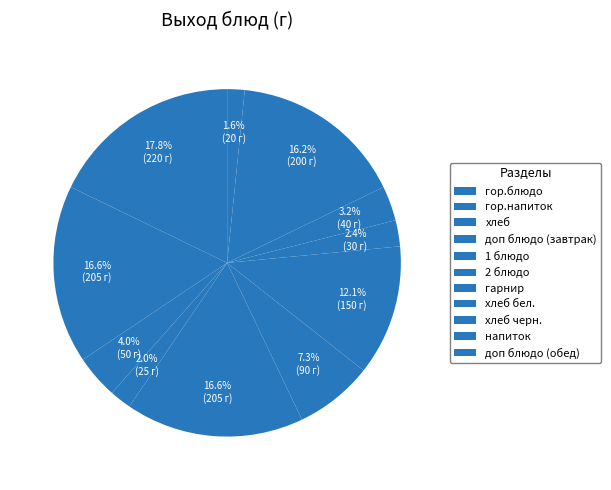

How many slices are in this pie chart?

11